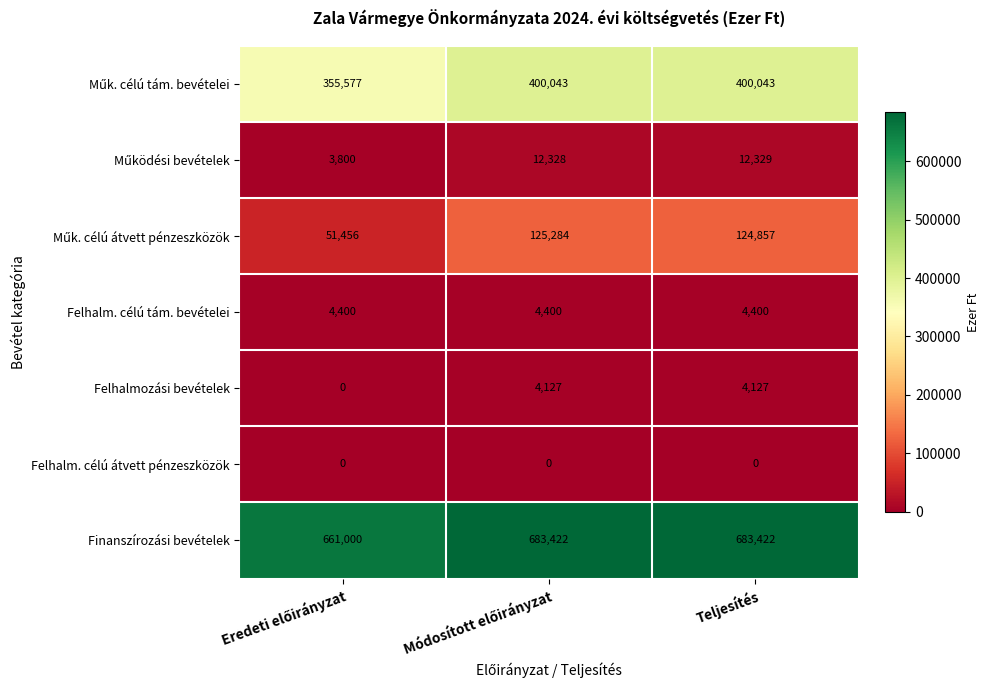

Which series has the largest total across all categories?

Finanszírozási bevételek